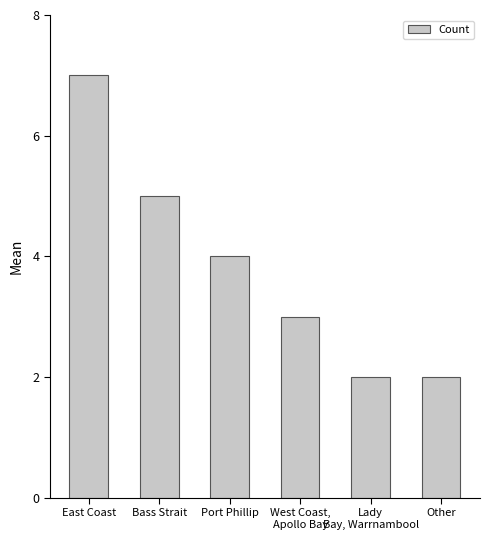

Approximately how many times larger is the value at Bass Strait compared to West Coast,
Apollo Bay?

1.7